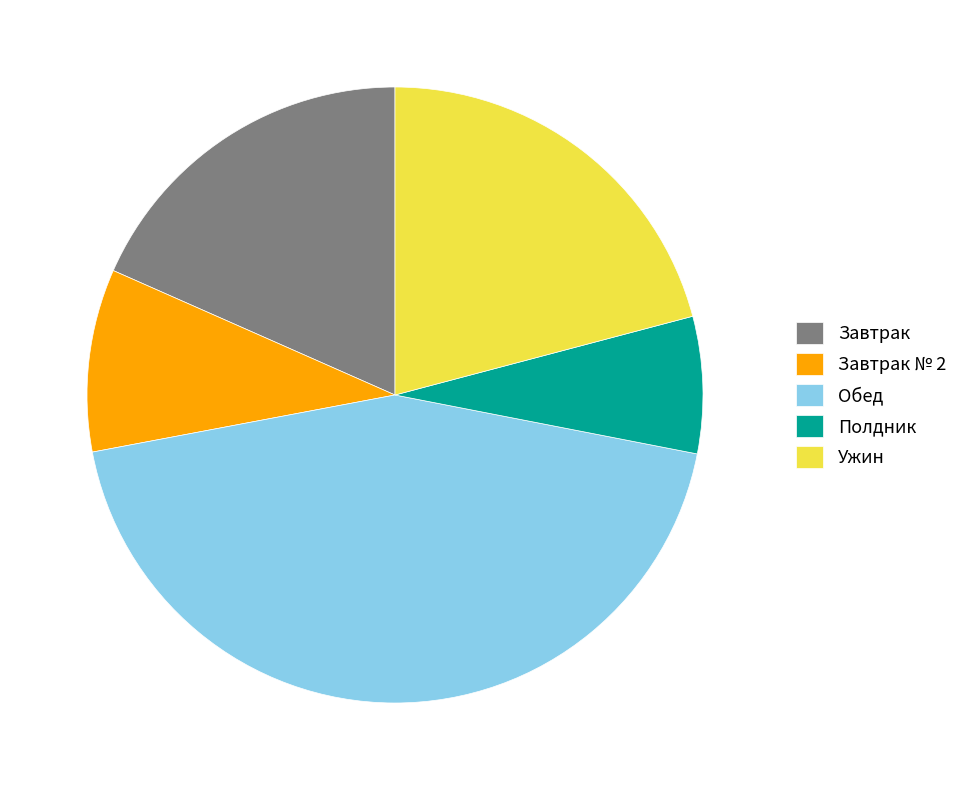

Does any single category account for the majority?

No